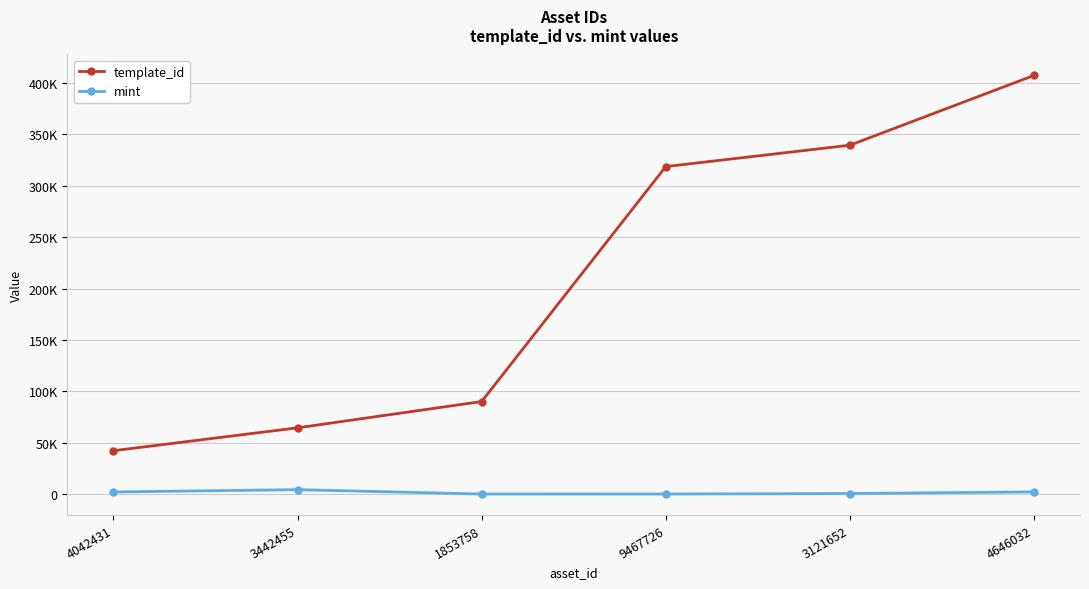

Is this an area chart (filled region under the line)?

No